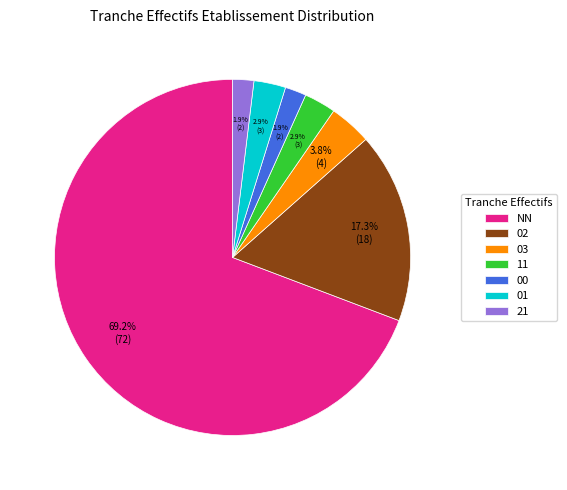

Which has a higher value, 11 or 02?

02